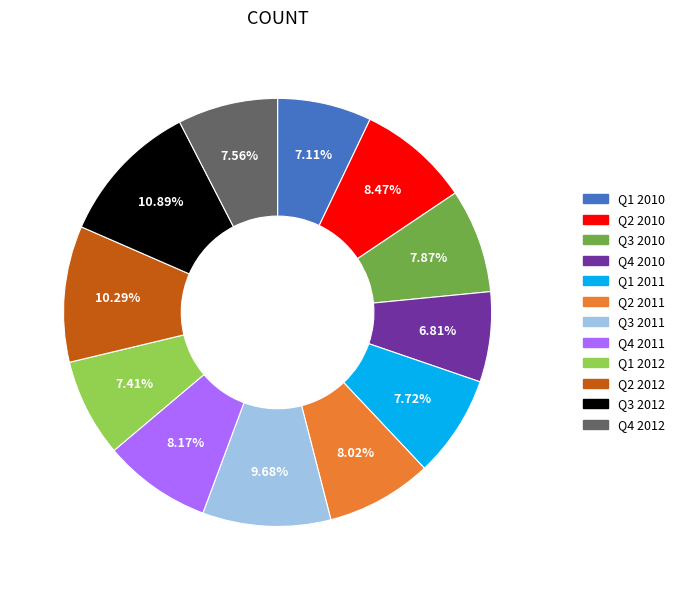

Is there any slice that represents more than half of the pie?

No